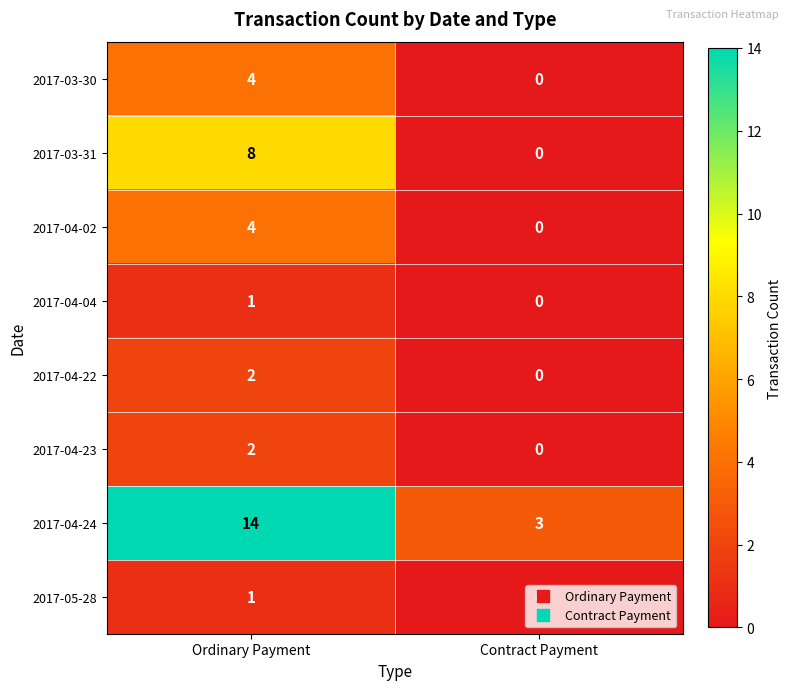

List the labels in order of 2017-04-22 value, largest first.

Ordinary Payment, Contract Payment